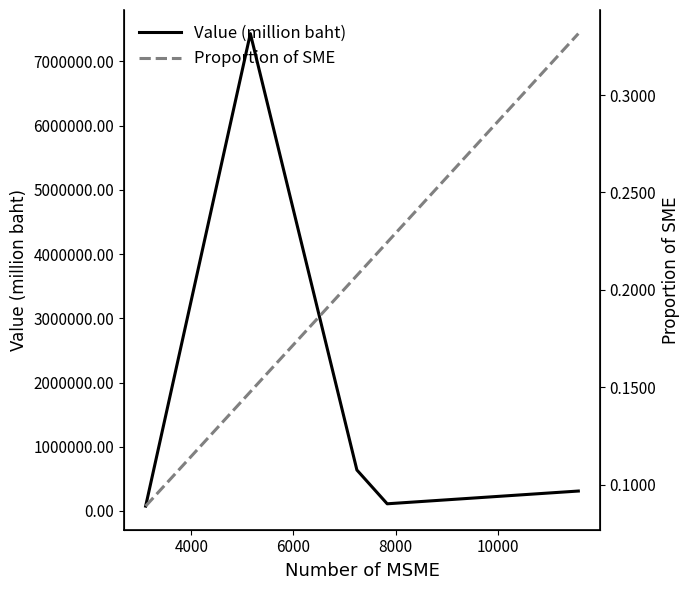

True or false: Proportion of SME has a value of 0.0 at 4000.

False